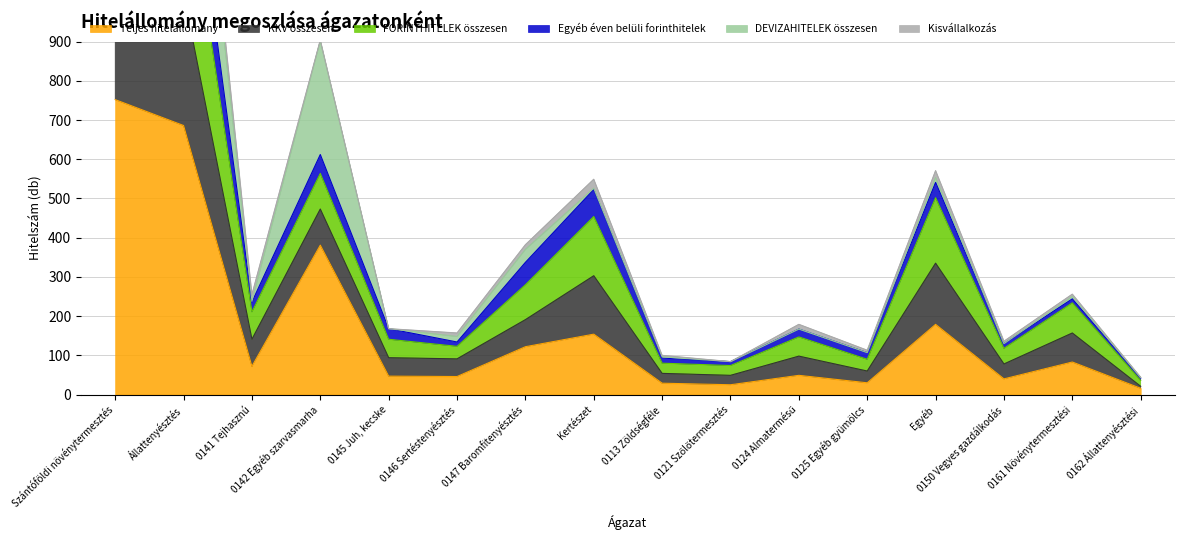

What is the label of the 10th point from the right?

0147 Baromfitenyésztés